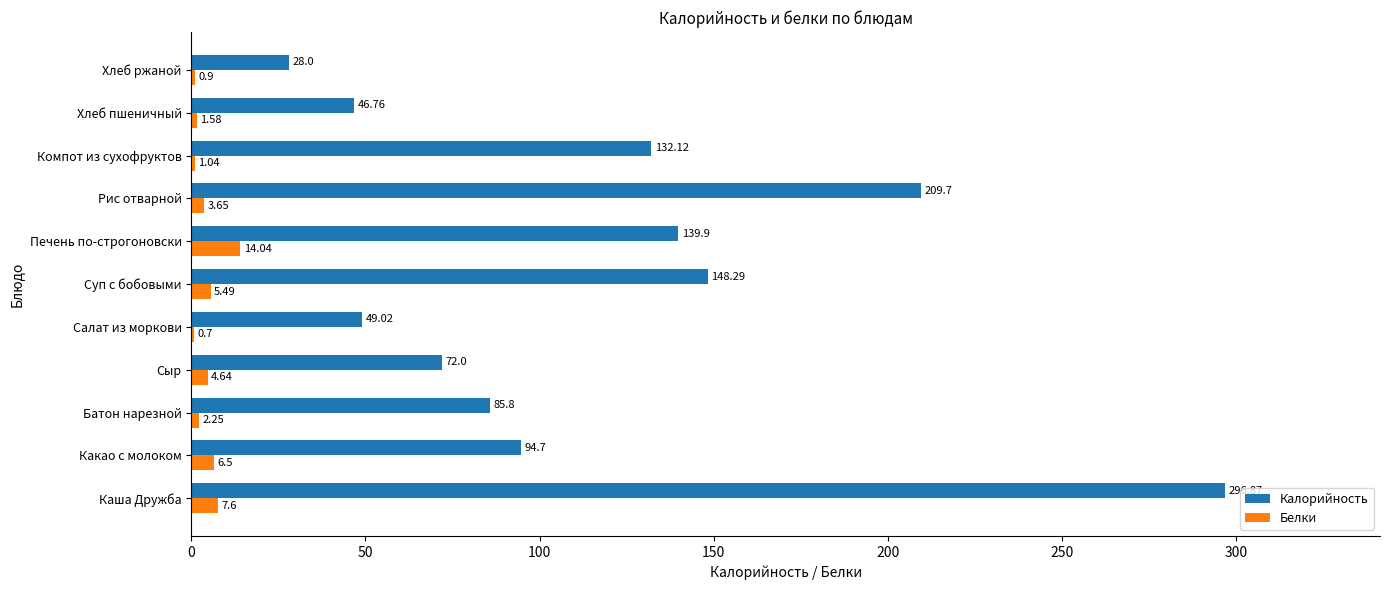

Is the value of Белки at Хлеб пшеничный greater than the value of Калорийность at Хлеб ржаной?

No